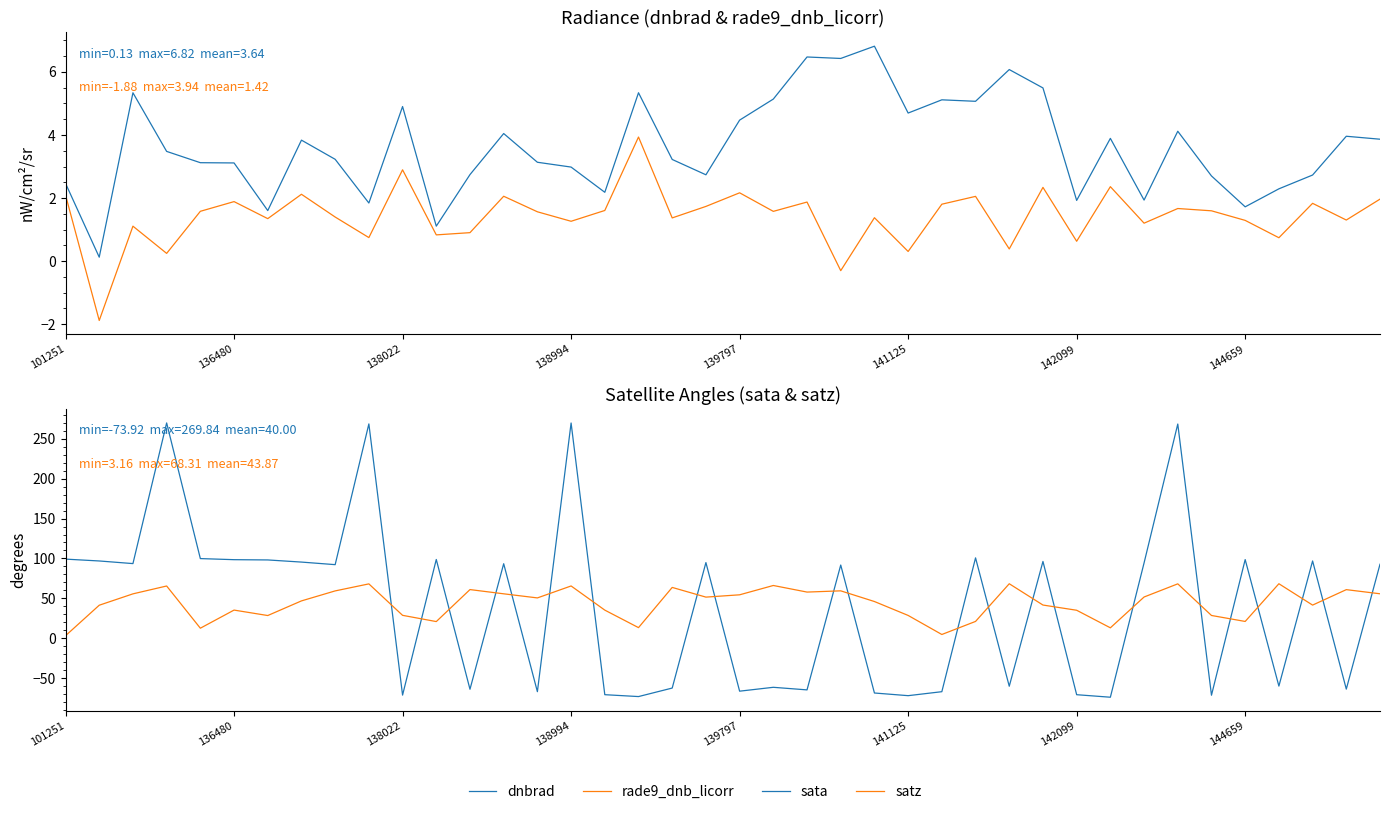

What is the sum of all satz values?

1754.7